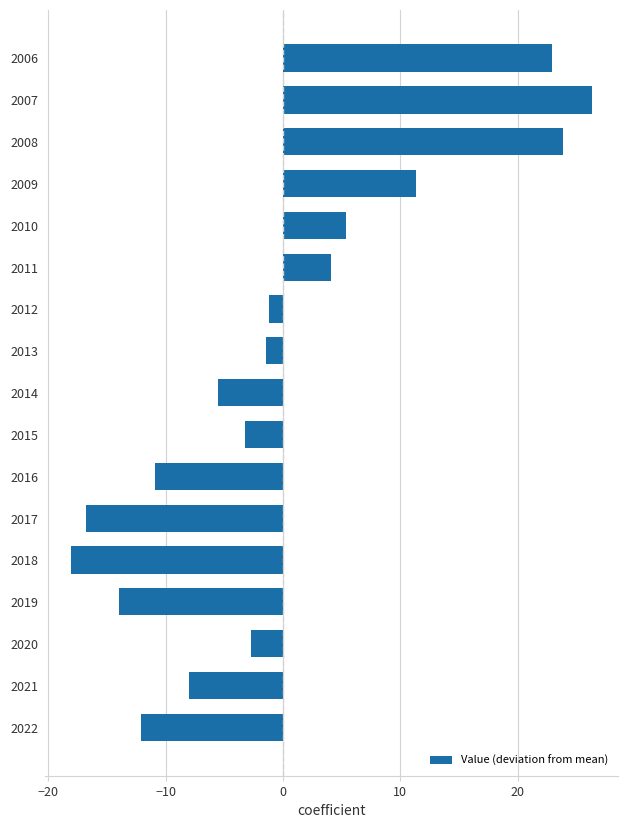

How many negative values are there?

11